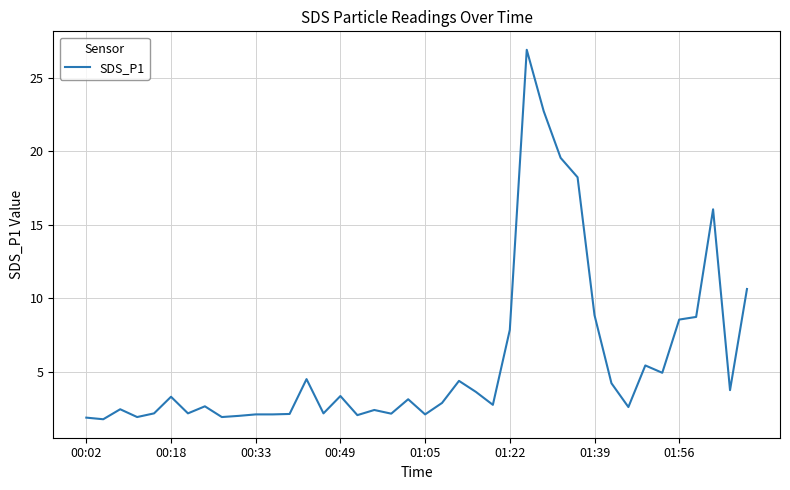

True or false: the data has more than 0 interior local peaks.

True